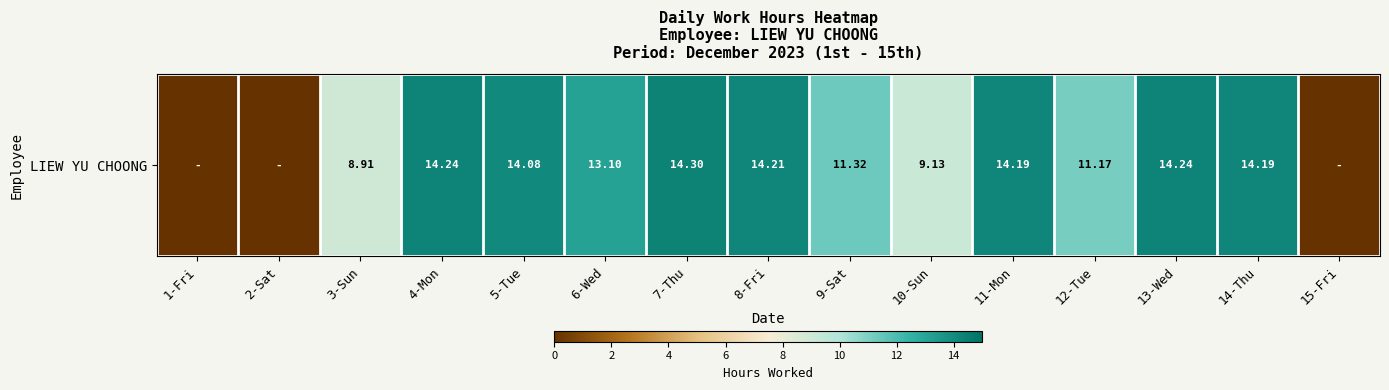

Between 6-Wed and 12-Tue, which is larger?

6-Wed